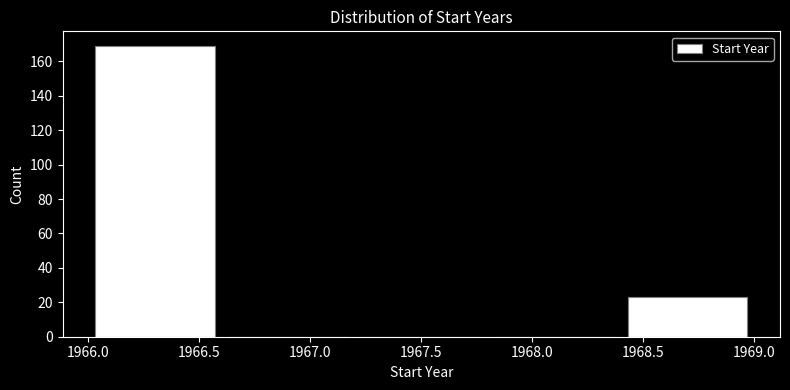

How tall is the bar that spans 1966.0 to 1966.6 on the x-axis? The values are not printed on the chart, so give them approximately, as read against the axis.

170